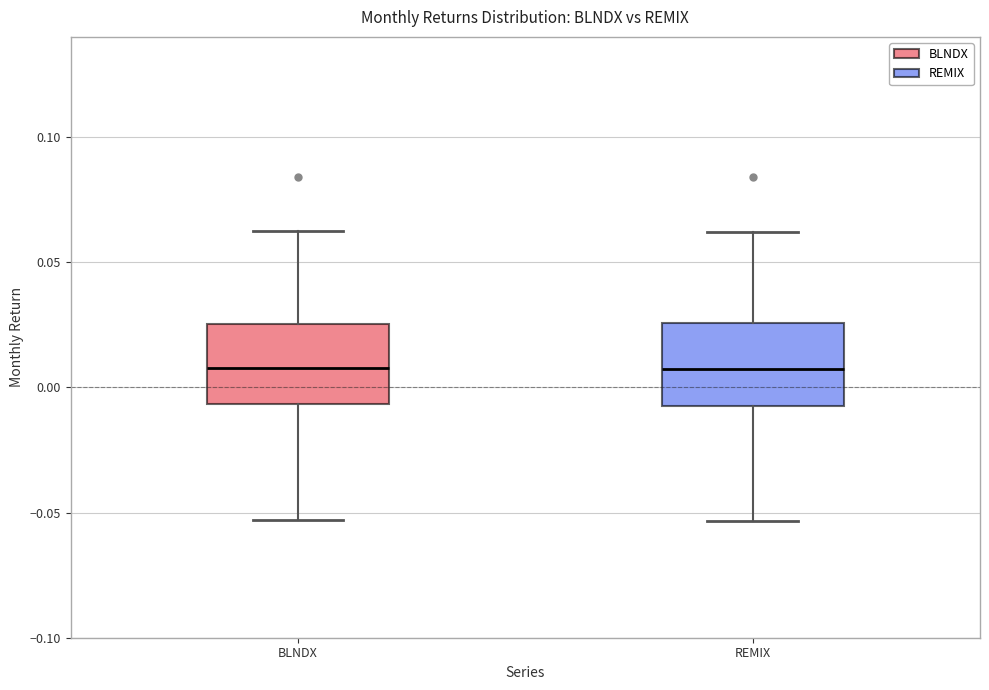

Reading left to right, transcribe this box plot: for each box, give where its median line is, the range the box spans, and where its two whiskers end, as read against the y-axis. The values are not printed on the chart, so give them approximately, as read against the axis.

BLNDX: median 0.010, box -0.005 to 0.025, whiskers -0.055 to 0.065
REMIX: median 0.005, box -0.005 to 0.025, whiskers -0.055 to 0.060